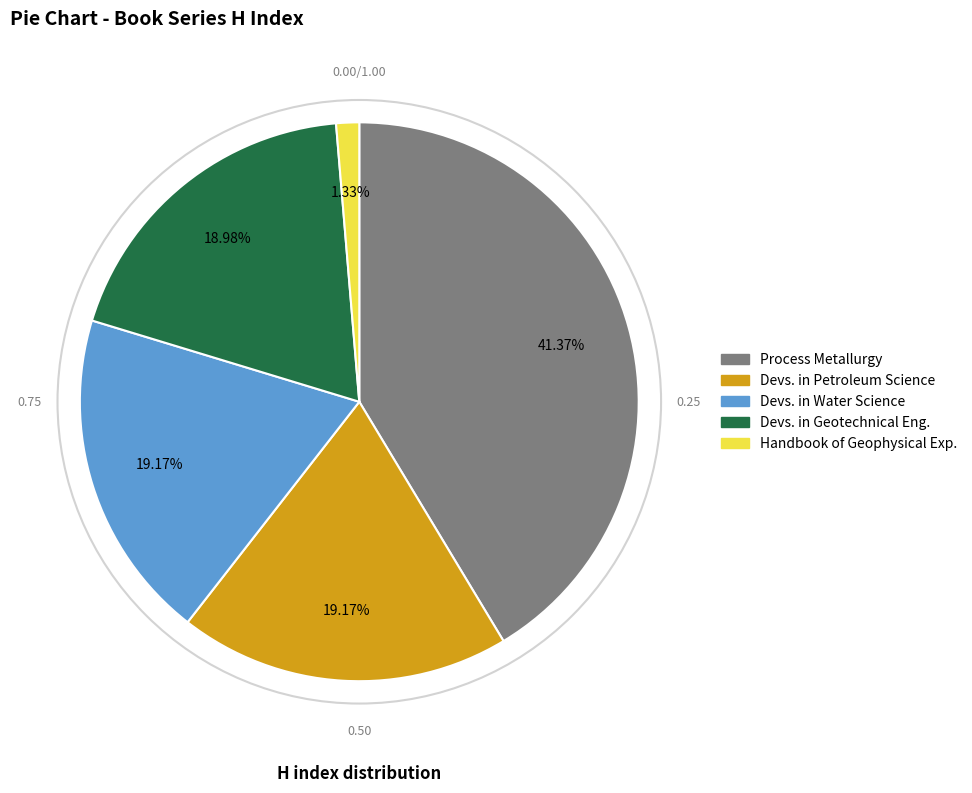

To the nearest percent, what is the average slice percentage?

20%